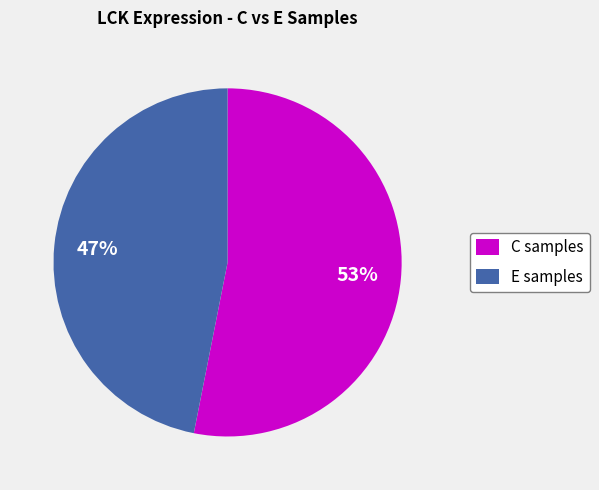

What is the smallest slice in the pie chart?

E samples